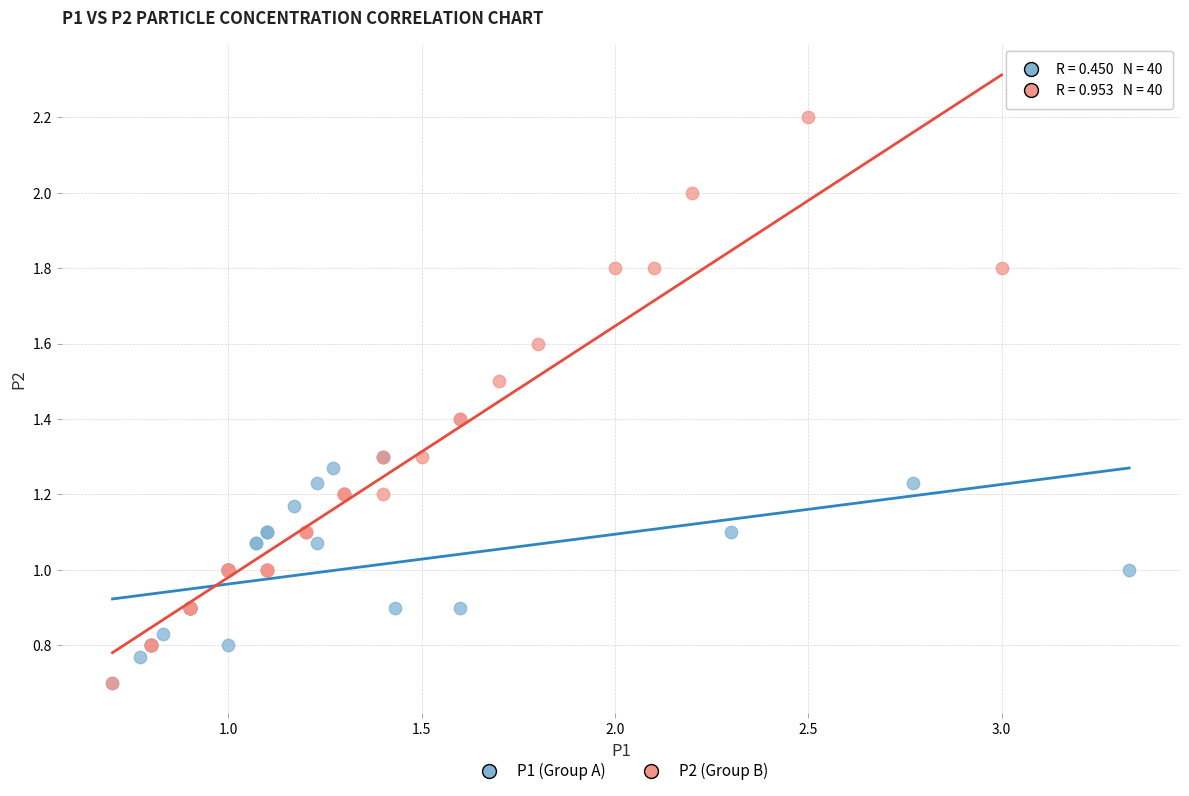

Which series has the largest Y range (max minus min)?

P2 (Group B)